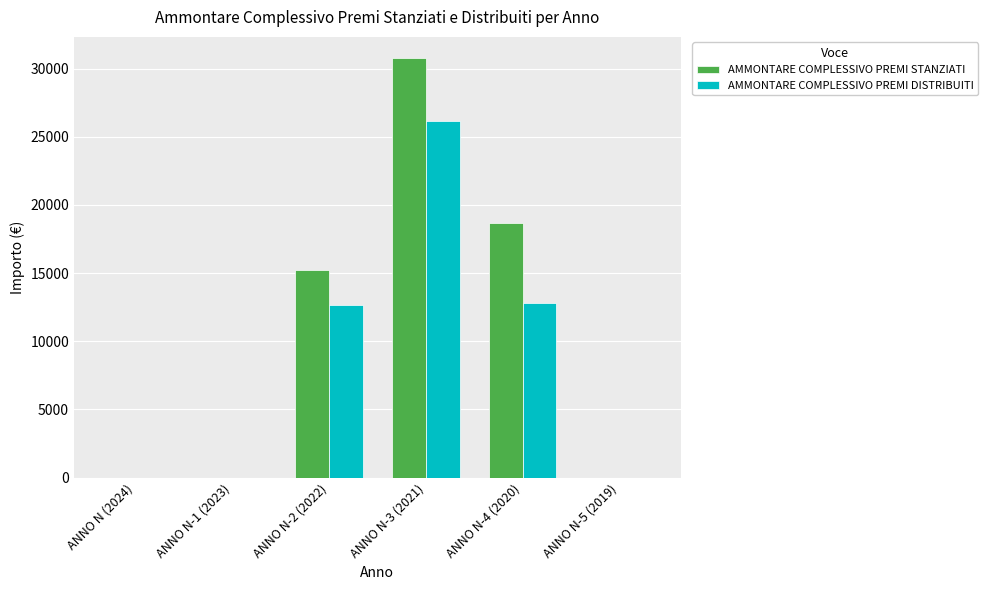

Which label corresponds to the largest value in the chart?

ANNO N-3 (2021)